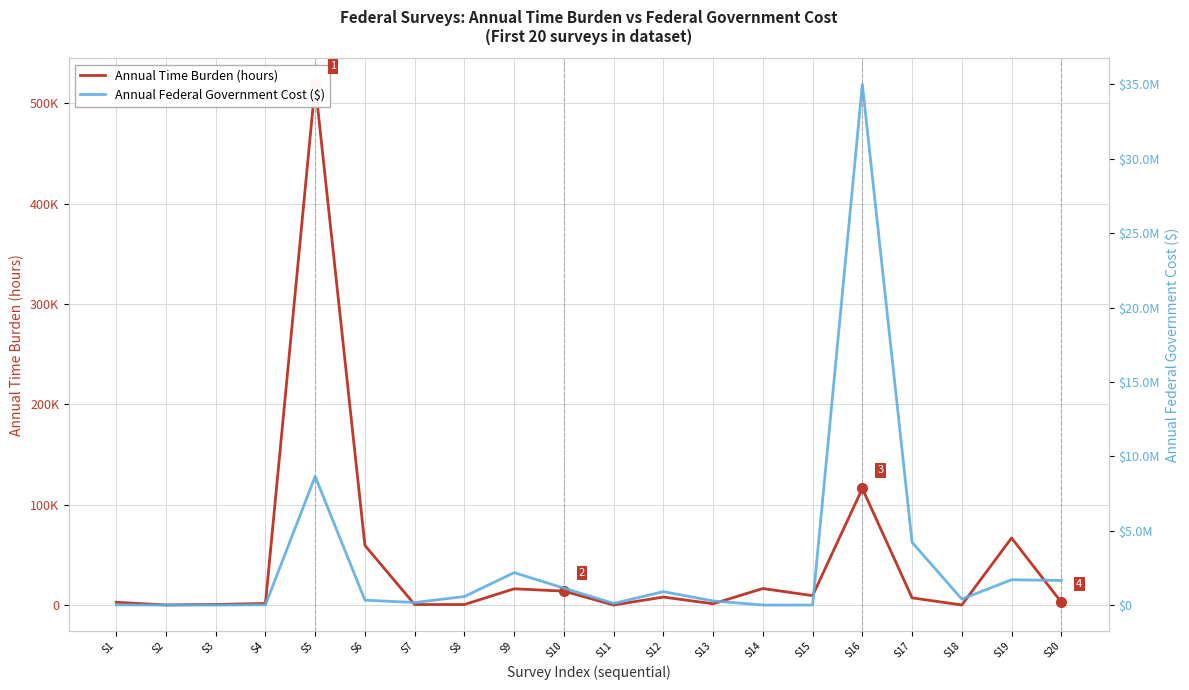

Reading left to right, what are all the values shown in this chart?

Annual Time Burden (hours): S1=2799	S2=131	S3=659	S4=1619	S5=518930	S6=59450	S7=559	S8=530	S9=16237	S10=13906	S11=56	S12=8002	S13=1300	S14=16500	S15=9396	S16=116200	S17=7188	S18=75	S19=66880	S20=2860
Annual Federal Government Cost ($): S1=10987	S2=300	S3=0	S4=15375	S5=8646940	S6=328019	S7=167365	S8=569515	S9=2178786	S10=1134395	S11=108480	S12=900000	S13=275000	S14=0	S15=0	S16=35000000	S17=4212000	S18=400000	S19=1700000	S20=1650000